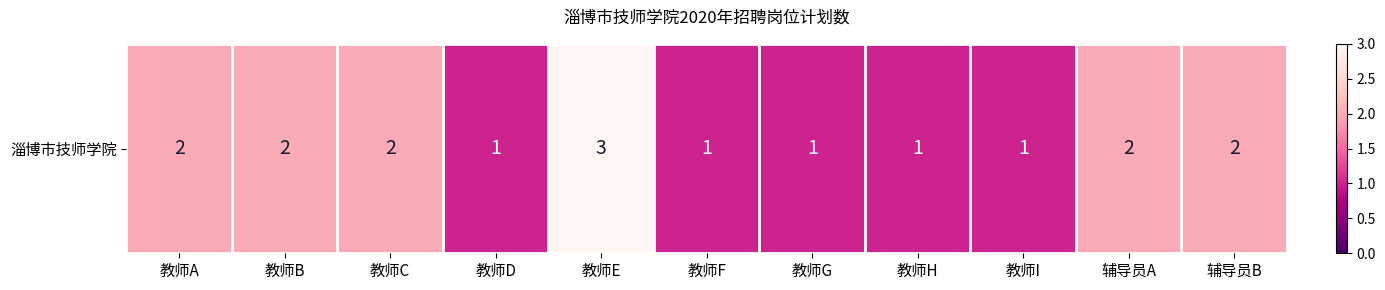

Approximately how many times larger is the value at 教师C compared to 教师I?

2.0